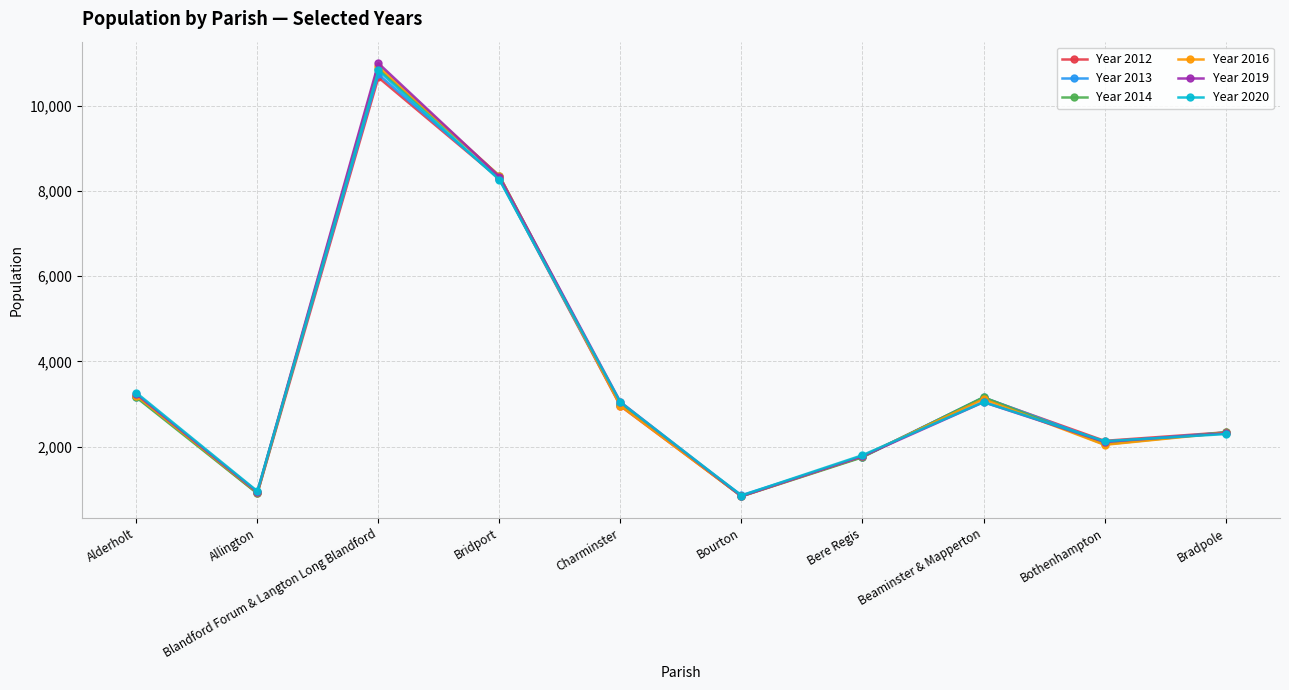

How many distinct data groups are displayed?

6